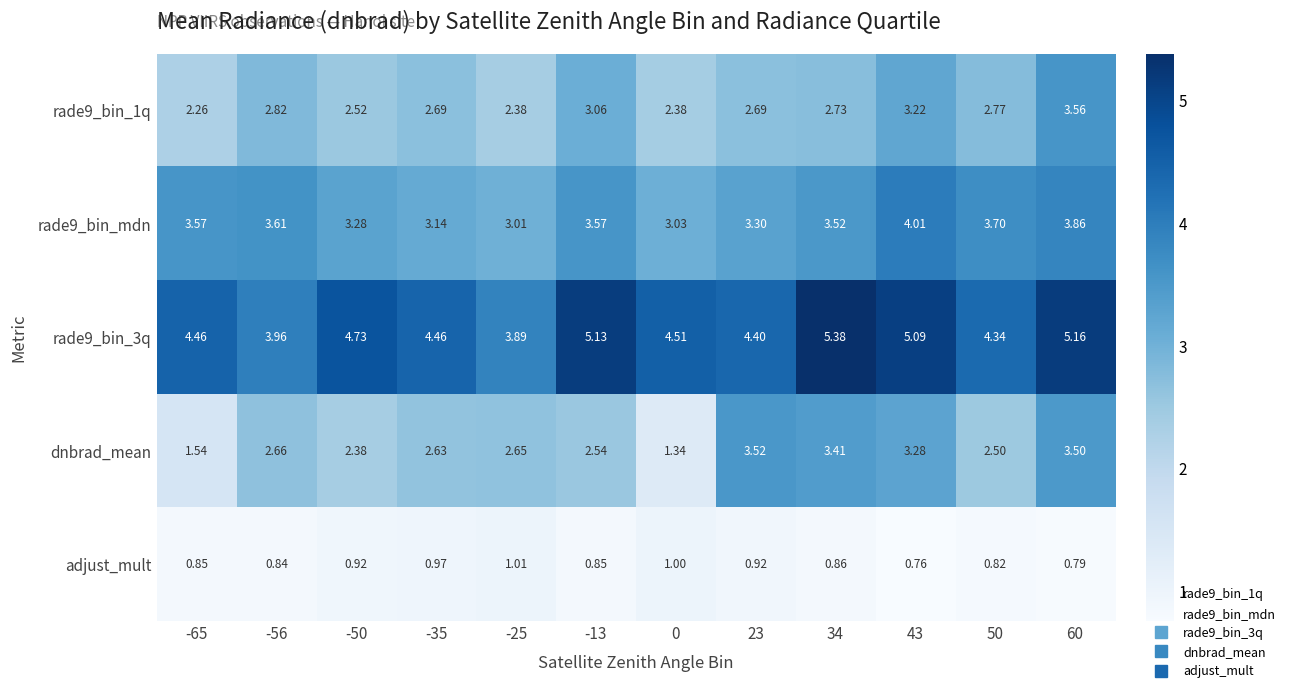

Which series has the widest spread of values?

dnbrad_mean